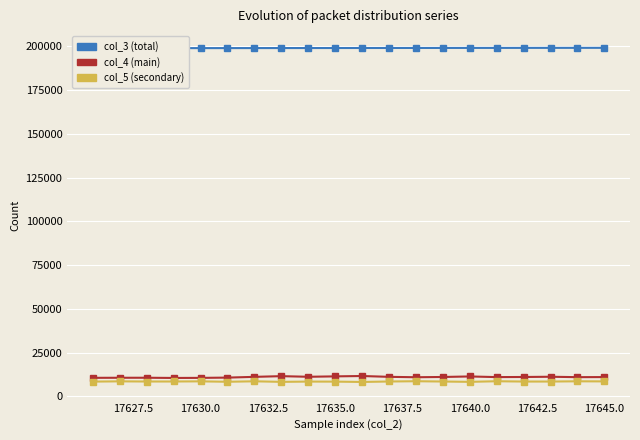

At how many categories does at least one series exceed 51527?

20